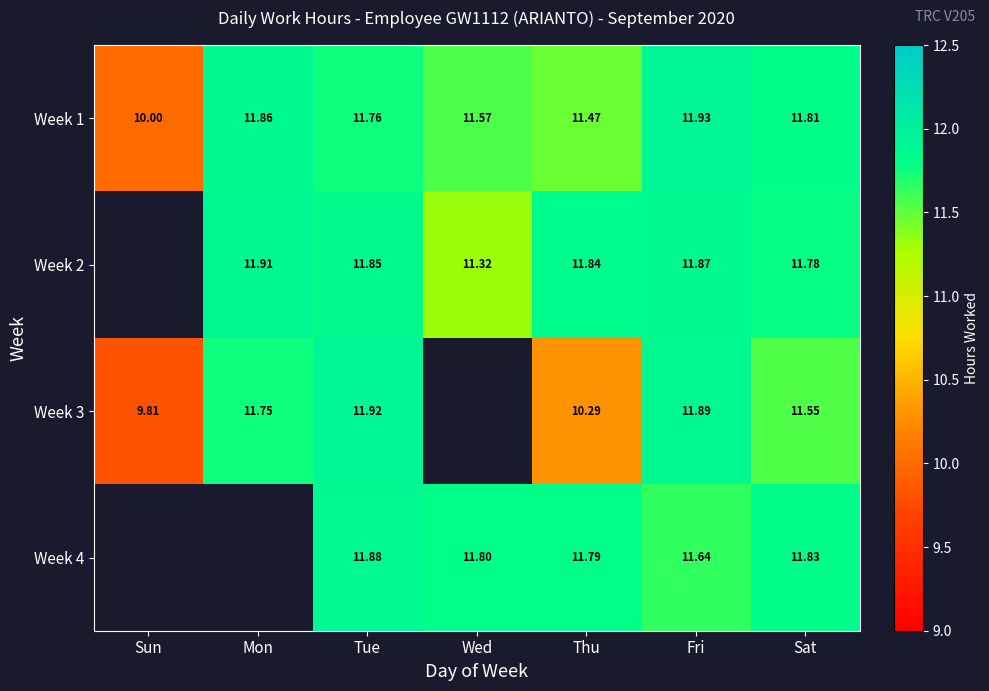

Rank the categories by Week 1 value from highest to lowest.

Fri, Mon, Sat, Tue, Wed, Thu, Sun